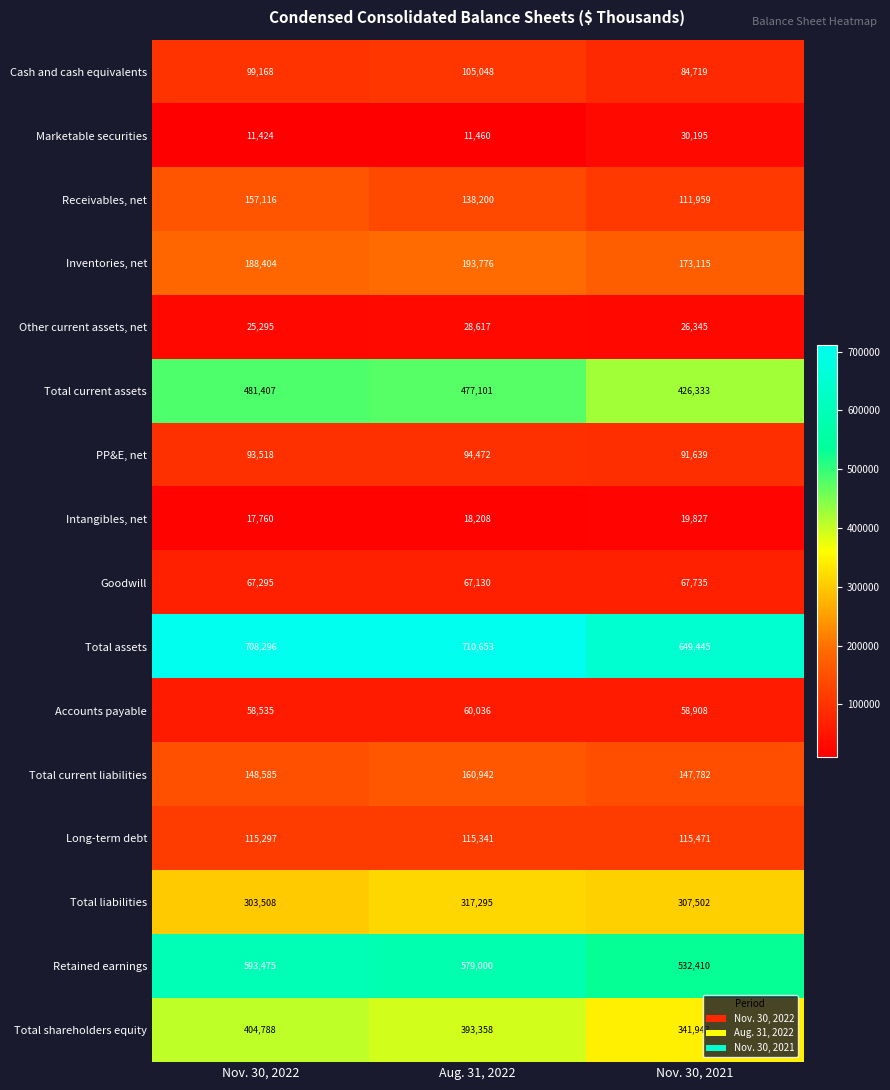

What is the maximum value shown in the chart?

710653